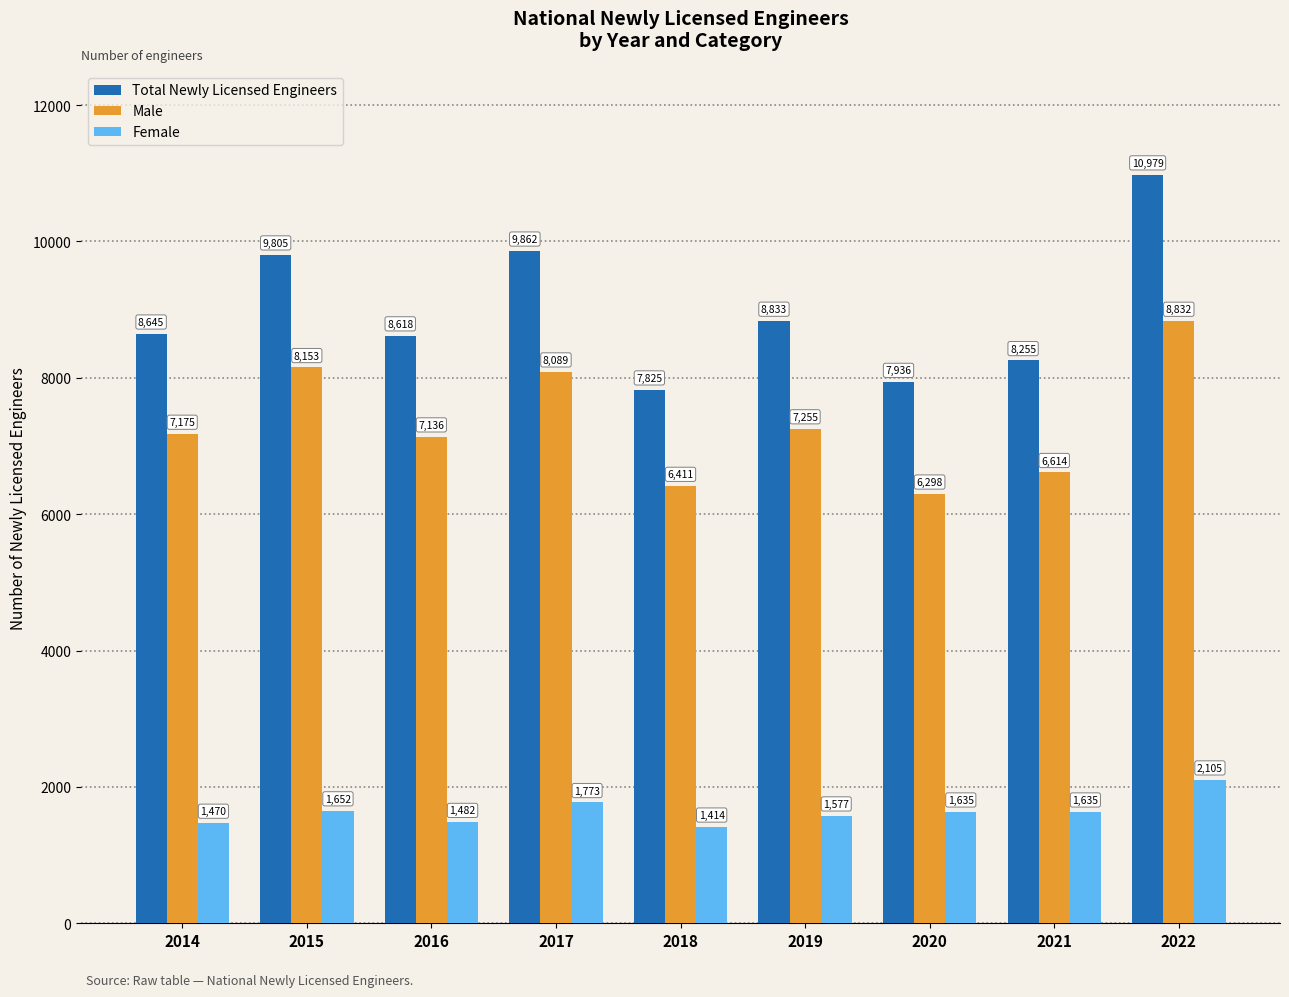

Reading left to right, extract all data points from this chart.

Total Newly Licensed Engineers: 8645	9805	8618	9862	7825	8833	7936	8255	10979
Male: 7175	8153	7136	8089	6411	7255	6298	6614	8832
Female: 1470	1652	1482	1773	1414	1577	1635	1635	2105